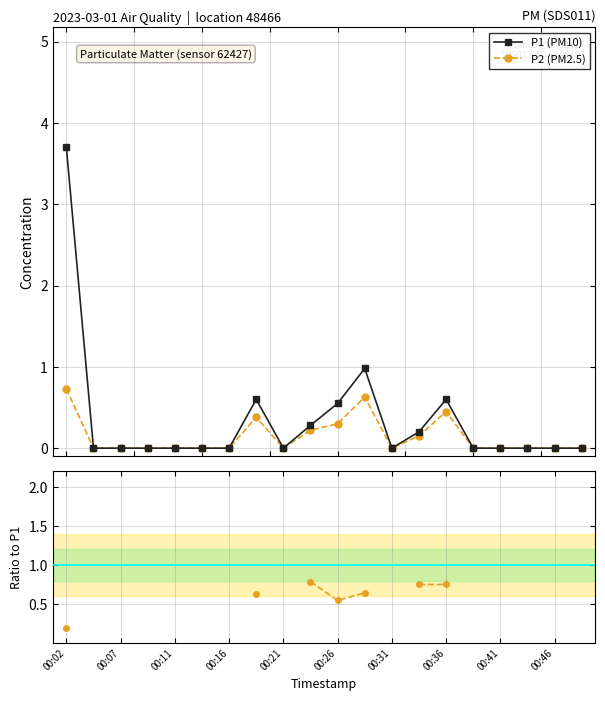

What is the maximum value for P1 (PM10)?

3.7